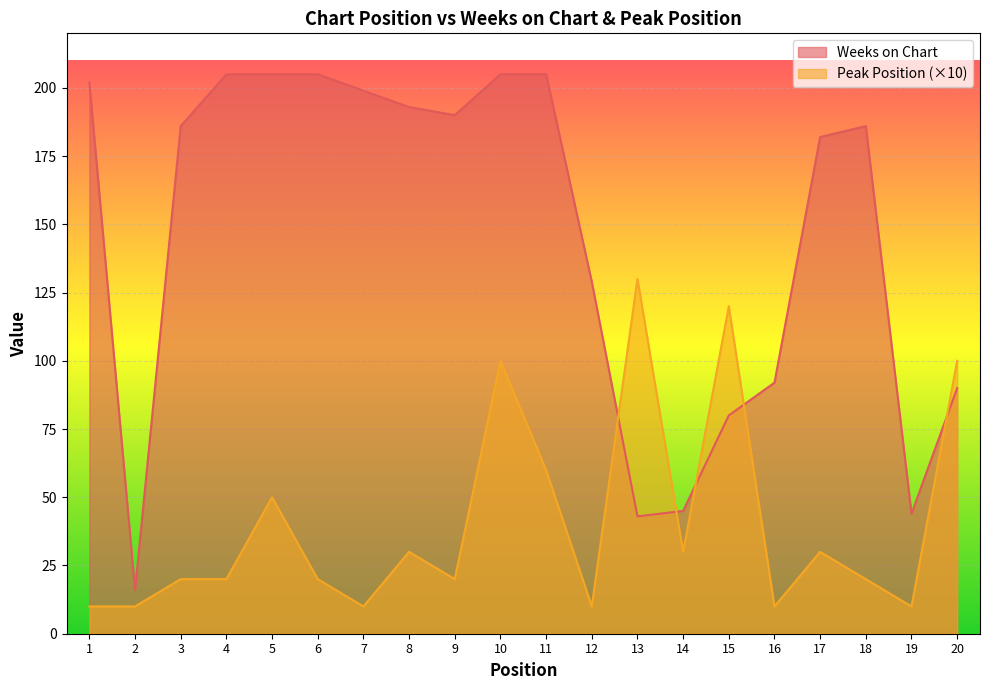

How many intersections are there between Peak Position and Weeks on Chart?

5